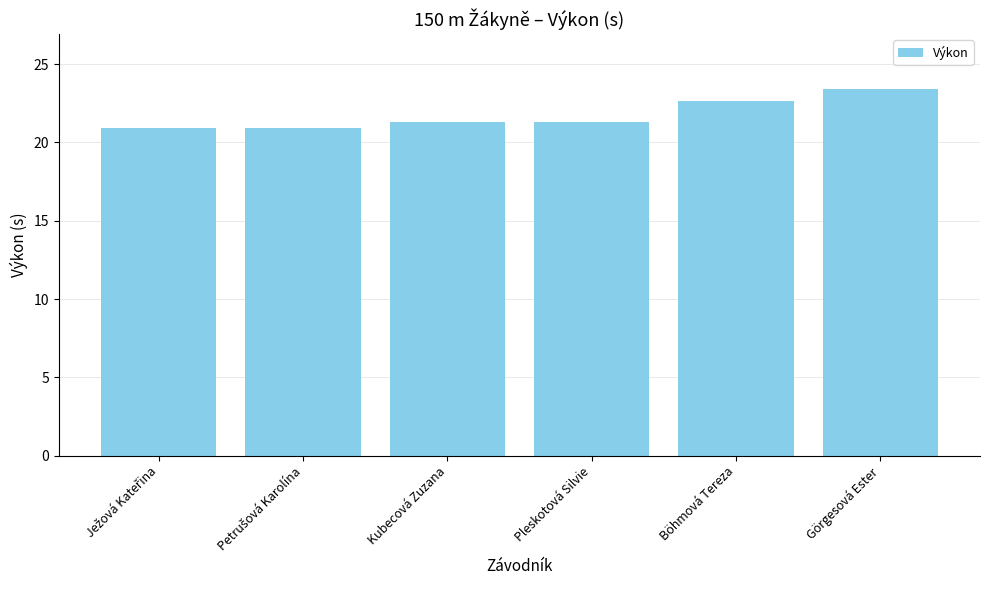

True or false: the data shows 21.3 at Pleskotová Silvie.

True